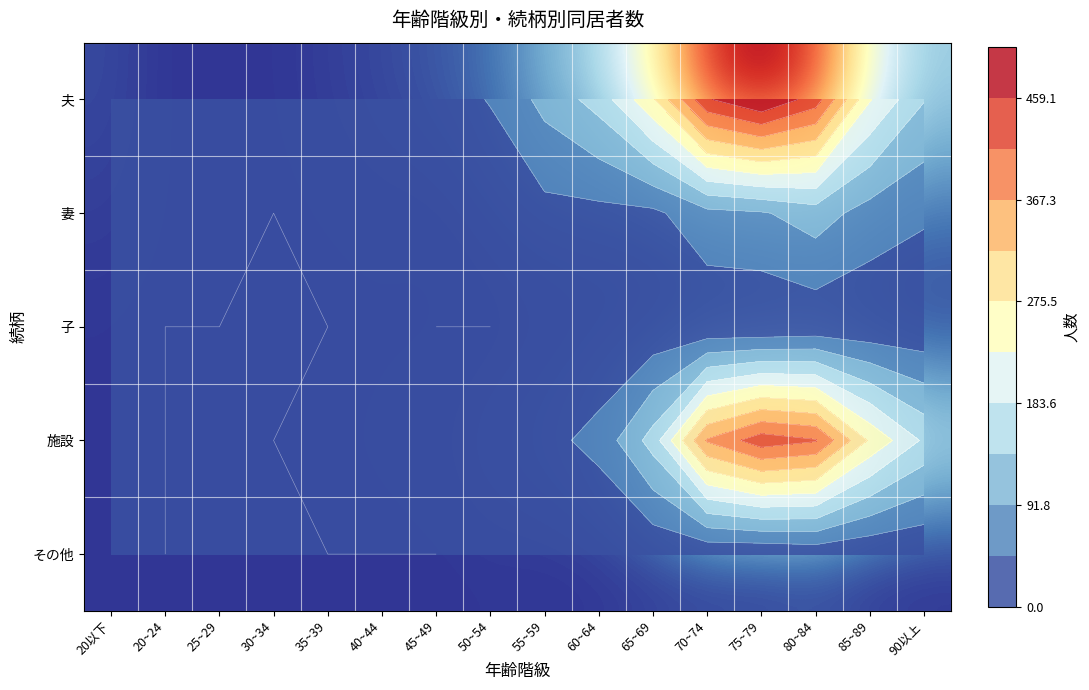

The value of 夫 at 35~39 is 4. True or false?

False